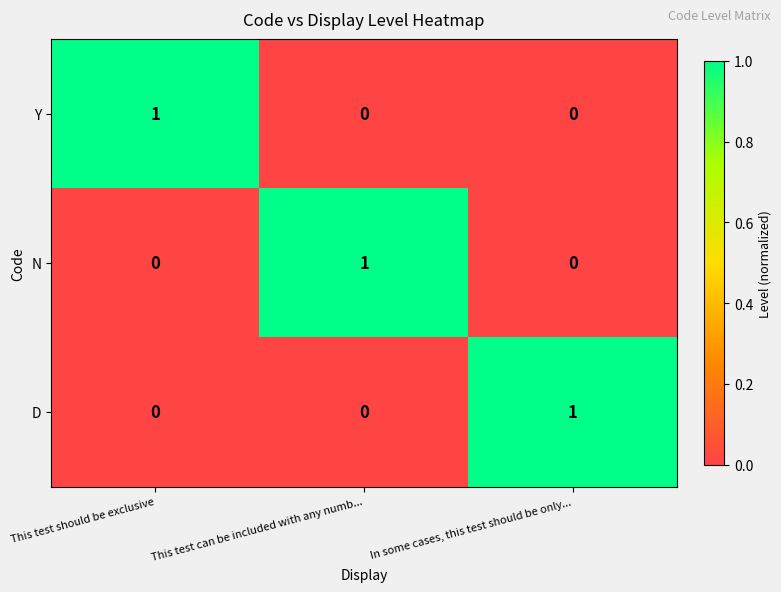

Reading left to right, transcribe all the data shown in this chart.

Y: 1	0	0
N: 0	1	0
D: 0	0	1